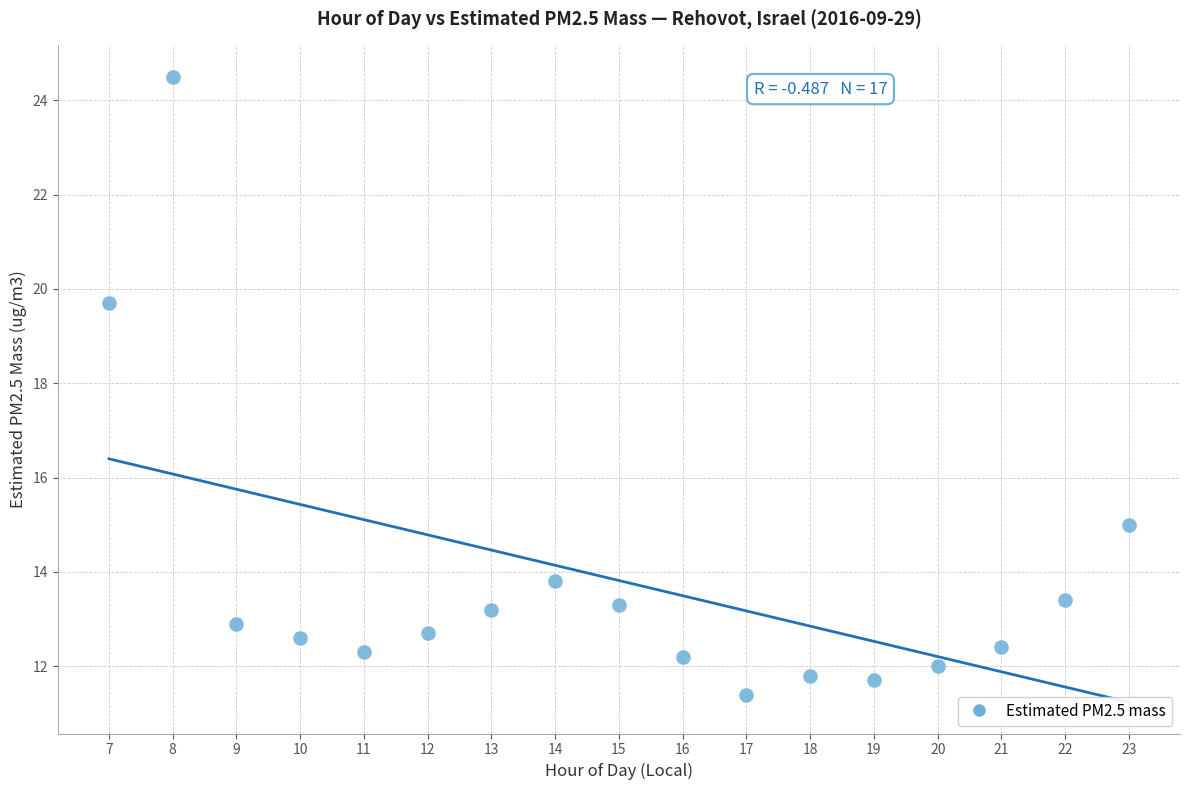

What Y value in the scatter plot is closest to 17?

15.0